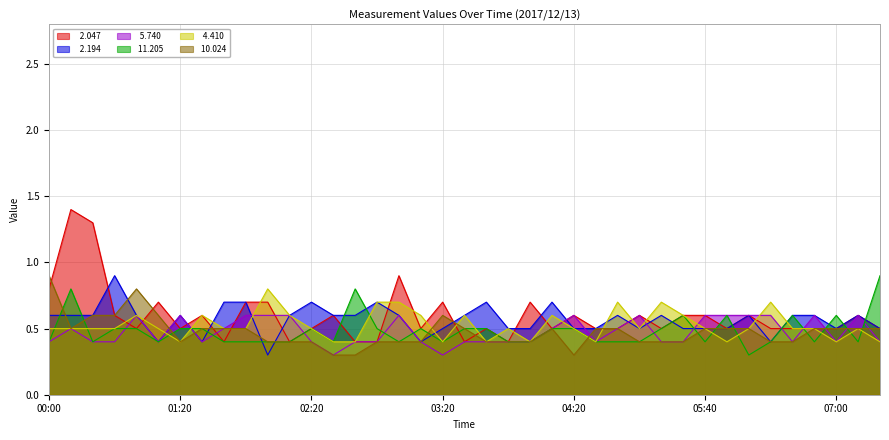

How many categories are shown in the chart?

39